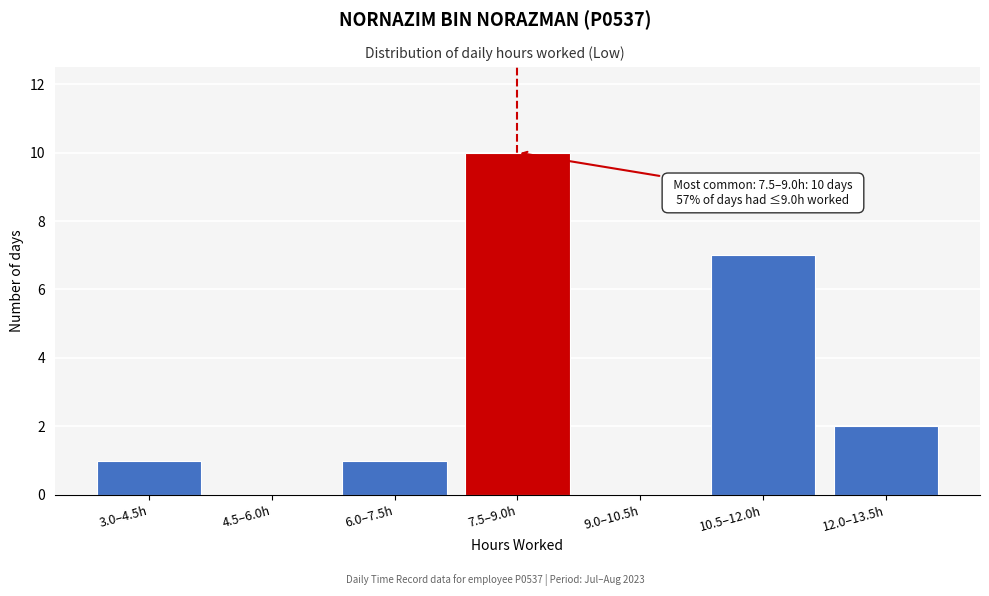

Reading left to right, extract all data points from this chart.

3.0–4.5h=1	4.5–6.0h=0	6.0–7.5h=1	7.5–9.0h=10	9.0–10.5h=0	10.5–12.0h=7	12.0–13.5h=2